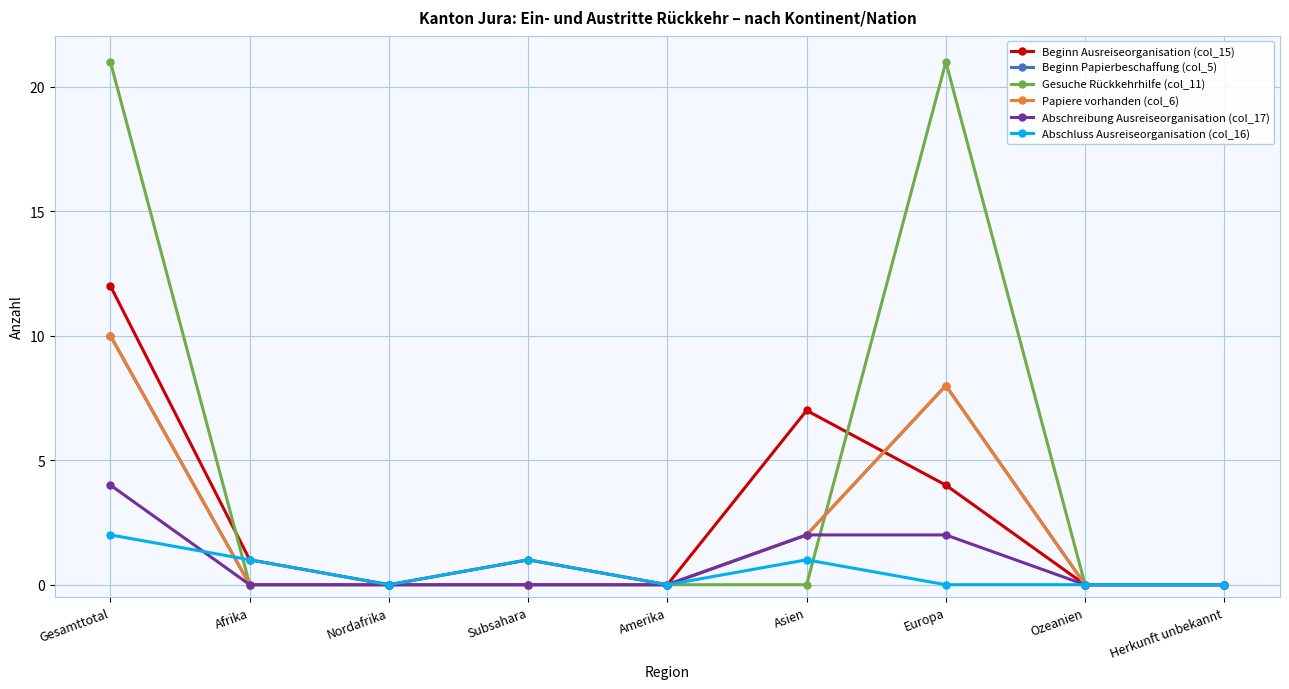

At which label does Abschluss Ausreiseorganisation (col_16) reach its peak?

Gesamttotal